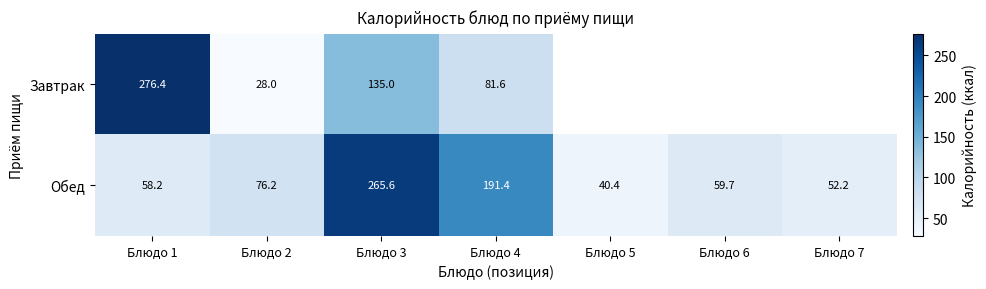

How many series are shown in this chart?

2